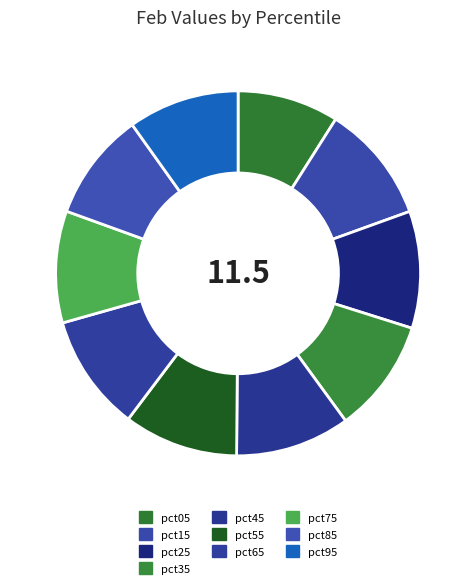

Is pct15 the majority of the pie?

No